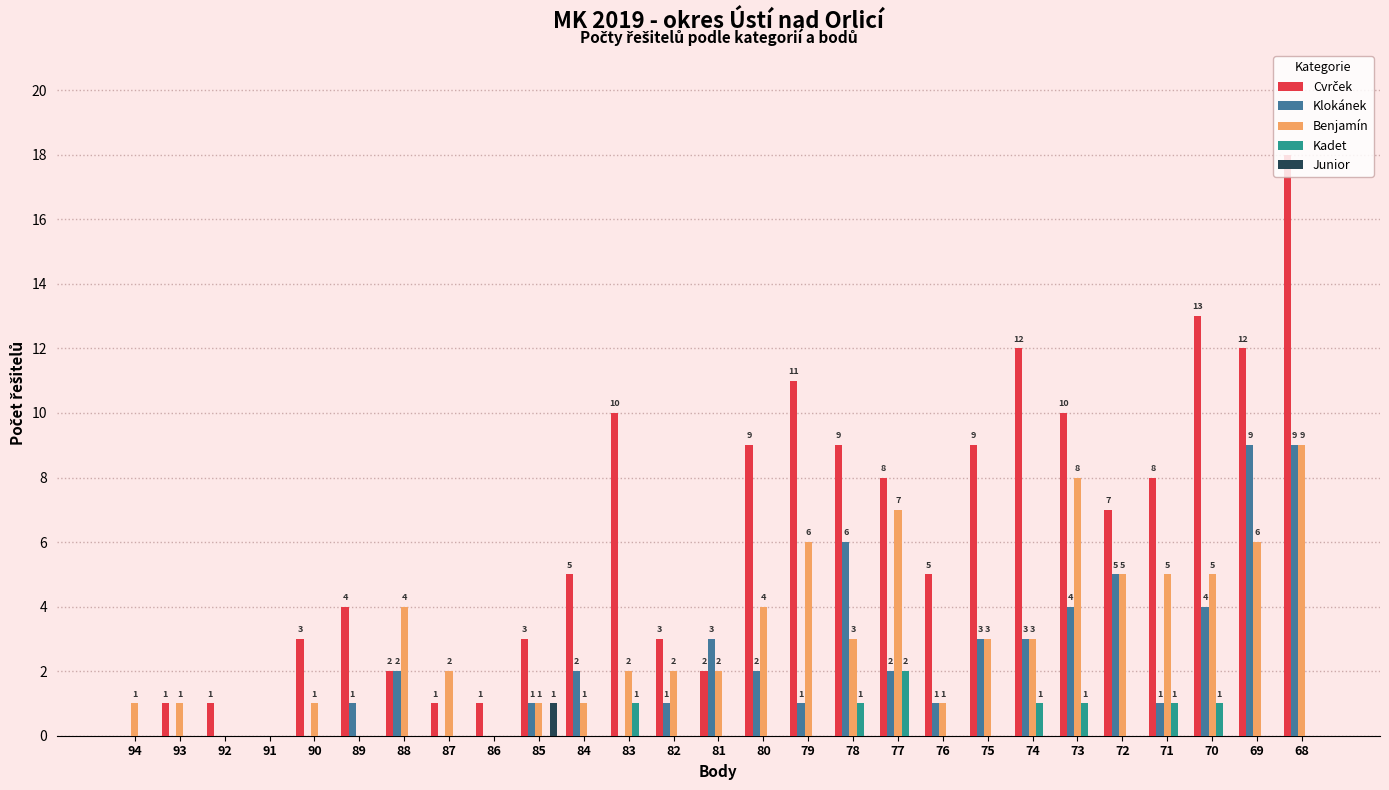

True or false: Kadet has a value of 0 at 83.

False